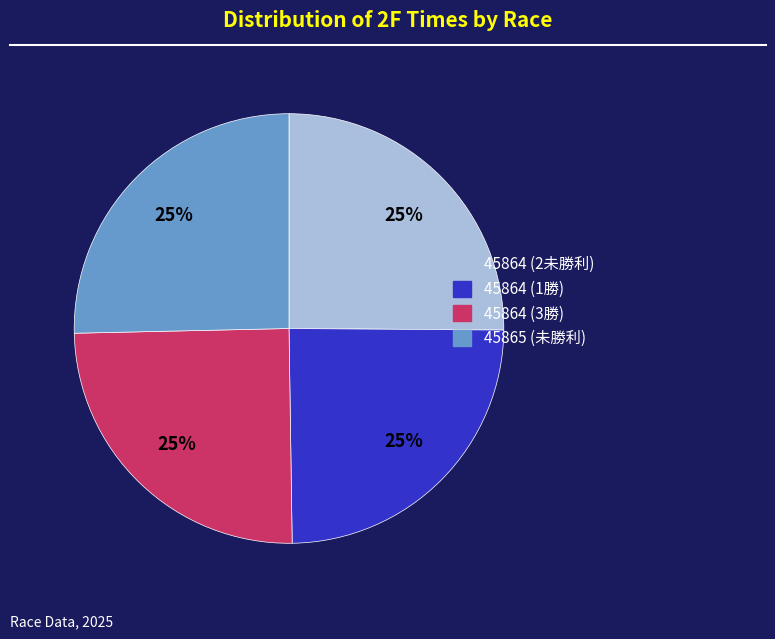

Approximately how many times larger is the value at 45864 (2未勝利) compared to 45865 (未勝利)?

1.0